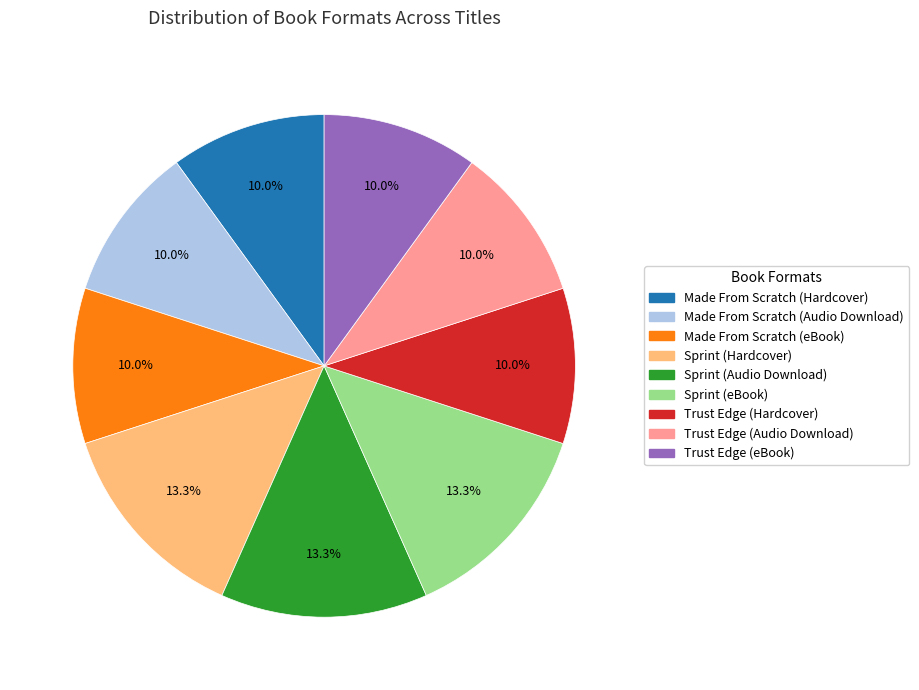

What percentage is the Trust Edge (Audio Download) slice, to the nearest percent?

10%